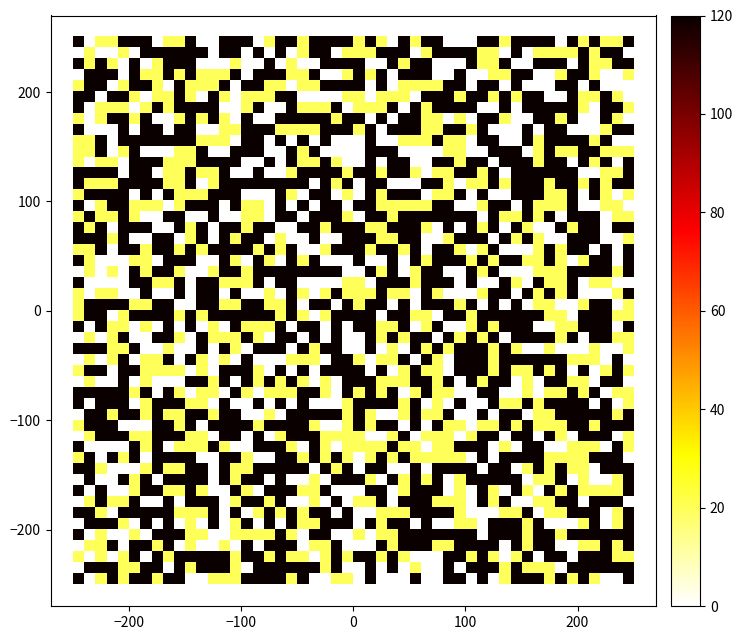

True or false: 716d075237f7baacb429b308ccc692341a01416 has a value of 2 at direction.

False